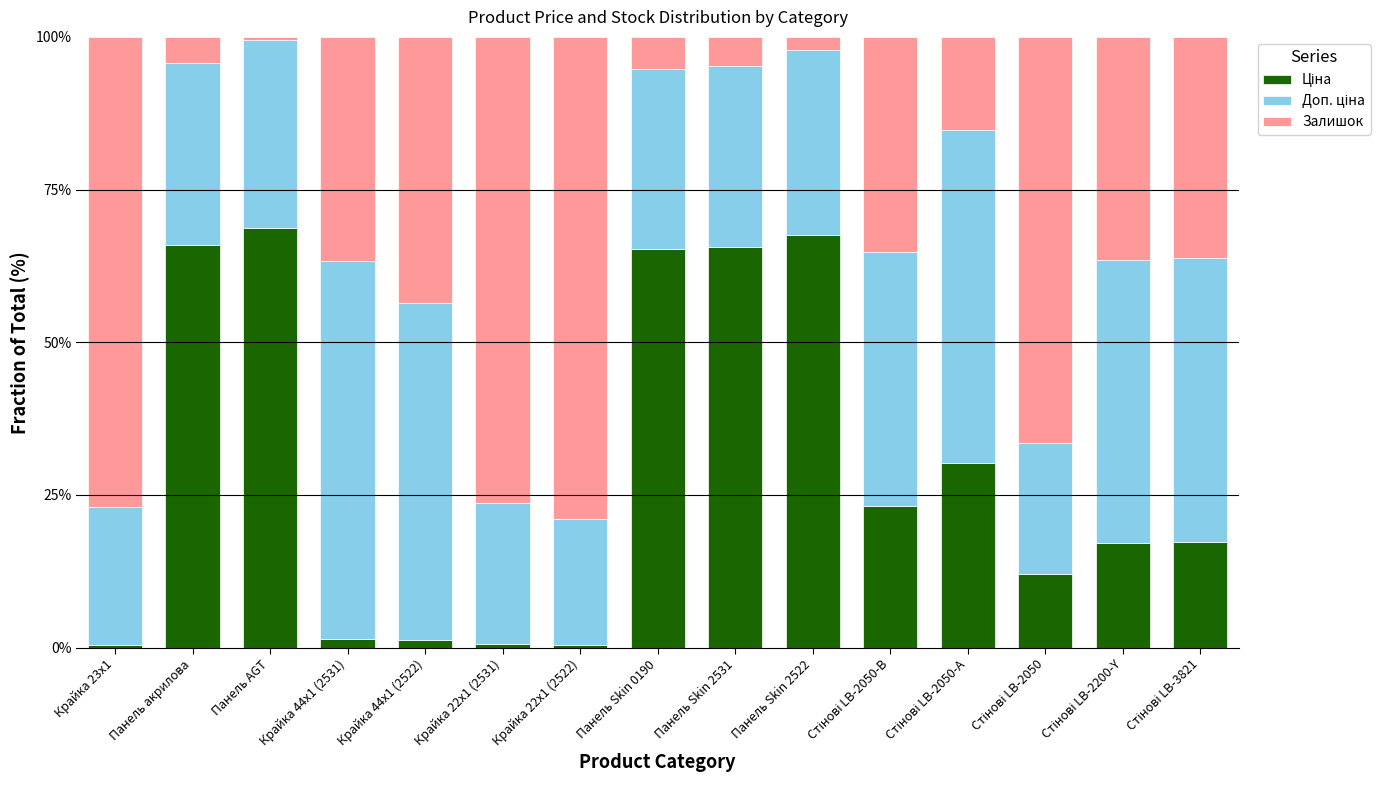

What is the difference between the Ціна values at Стінові LB-2050-А and Крайка 23x1?

29.8